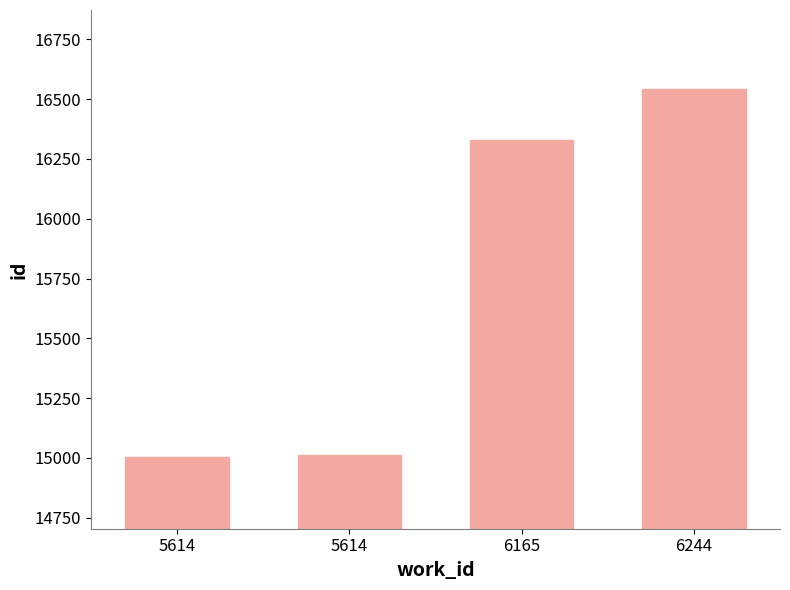

What is the difference between the maximum and minimum values?

1538